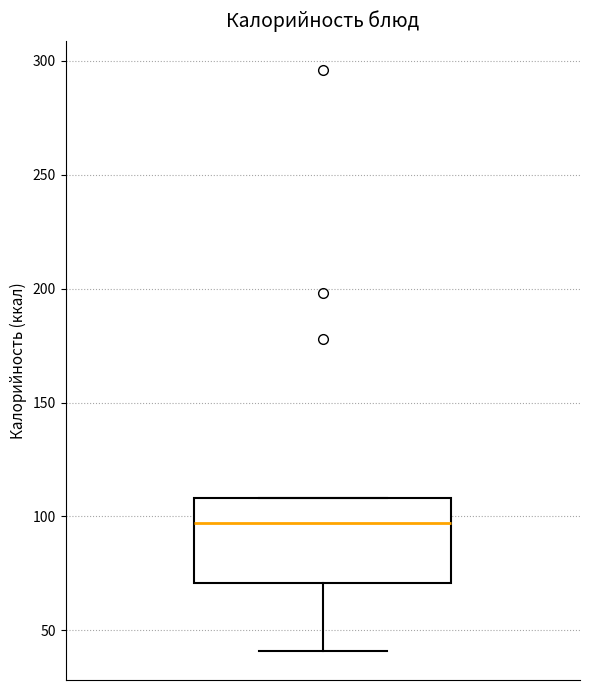

Read this box plot against the y-axis: the position of the median line, the range covered by the box, and the ends of both whiskers. The values are not printed on the chart, so give them approximately, as read against the axis.

median 95, box 70 to 110, whiskers 40 to 110